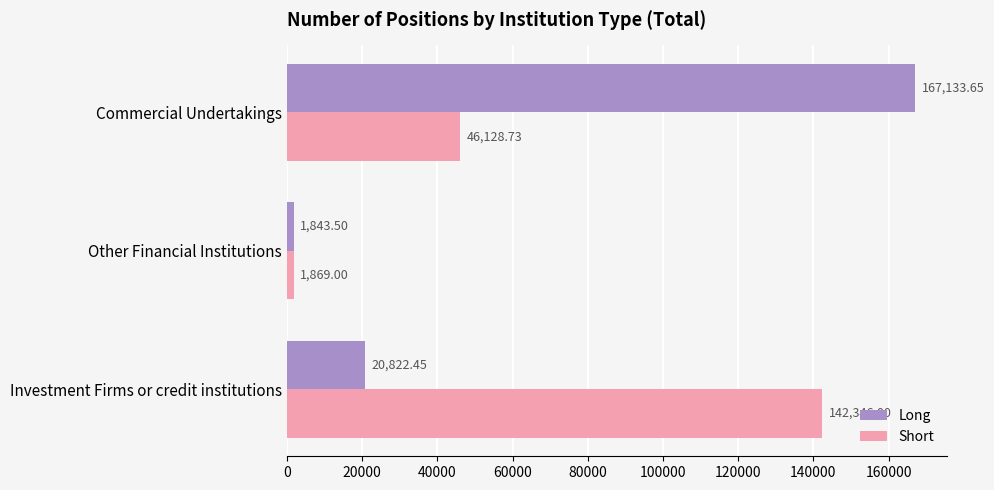

At which label does Long reach its minimum?

Other Financial Institutions